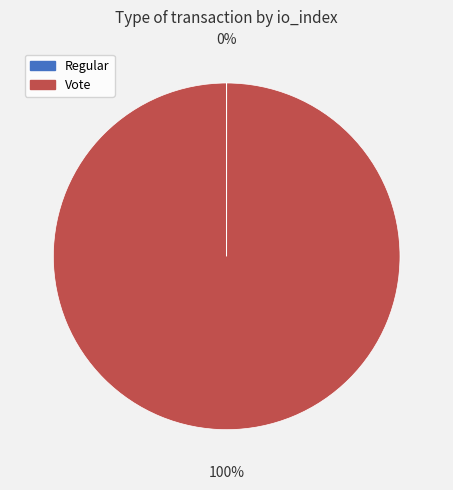

To the nearest percent, what portion does Vote represent?

100%